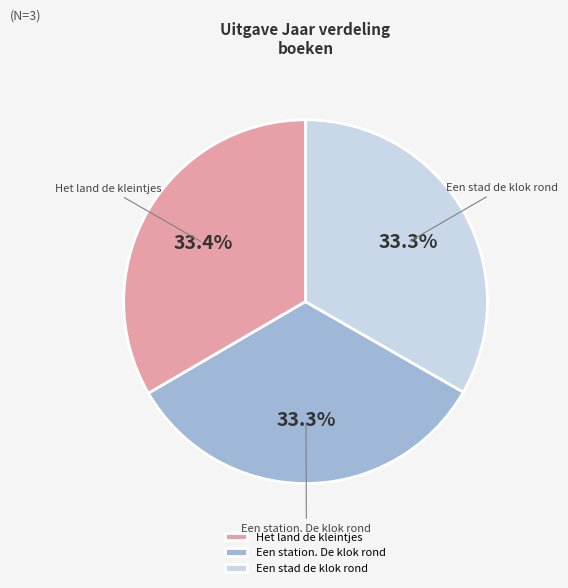

How many slices are in this pie chart?

3